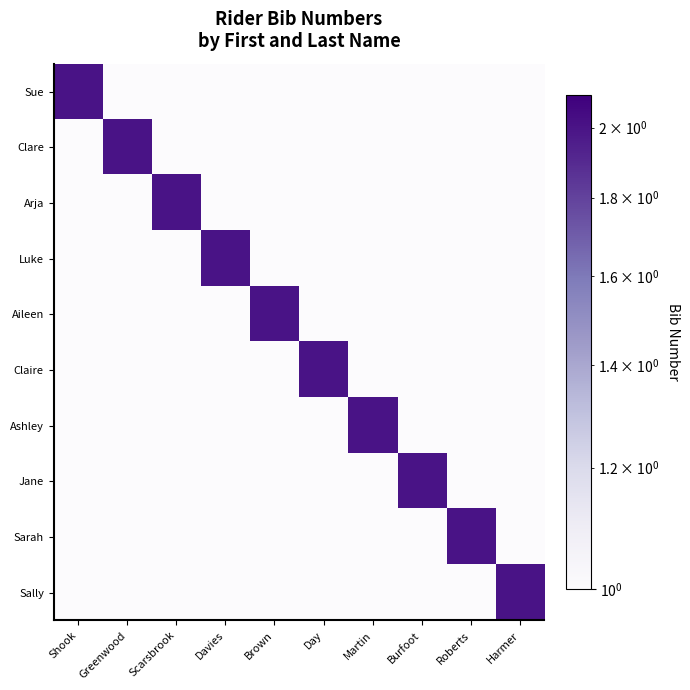

Reading left to right, extract all data points from this chart.

Sue: Shook=2	Greenwood=1	Scarsbrook=1	Davies=1	Brown=1	Day=1	Martin=1	Burfoot=1	Roberts=1	Harmer=1
Clare: Shook=1	Greenwood=2	Scarsbrook=1	Davies=1	Brown=1	Day=1	Martin=1	Burfoot=1	Roberts=1	Harmer=1
Arja: Shook=1	Greenwood=1	Scarsbrook=2	Davies=1	Brown=1	Day=1	Martin=1	Burfoot=1	Roberts=1	Harmer=1
Luke: Shook=1	Greenwood=1	Scarsbrook=1	Davies=2	Brown=1	Day=1	Martin=1	Burfoot=1	Roberts=1	Harmer=1
Aileen: Shook=1	Greenwood=1	Scarsbrook=1	Davies=1	Brown=2	Day=1	Martin=1	Burfoot=1	Roberts=1	Harmer=1
Claire: Shook=1	Greenwood=1	Scarsbrook=1	Davies=1	Brown=1	Day=2	Martin=1	Burfoot=1	Roberts=1	Harmer=1
Ashley: Shook=1	Greenwood=1	Scarsbrook=1	Davies=1	Brown=1	Day=1	Martin=2	Burfoot=1	Roberts=1	Harmer=1
Jane: Shook=1	Greenwood=1	Scarsbrook=1	Davies=1	Brown=1	Day=1	Martin=1	Burfoot=2	Roberts=1	Harmer=1
Sarah: Shook=1	Greenwood=1	Scarsbrook=1	Davies=1	Brown=1	Day=1	Martin=1	Burfoot=1	Roberts=2	Harmer=1
Sally: Shook=1	Greenwood=1	Scarsbrook=1	Davies=1	Brown=1	Day=1	Martin=1	Burfoot=1	Roberts=1	Harmer=2